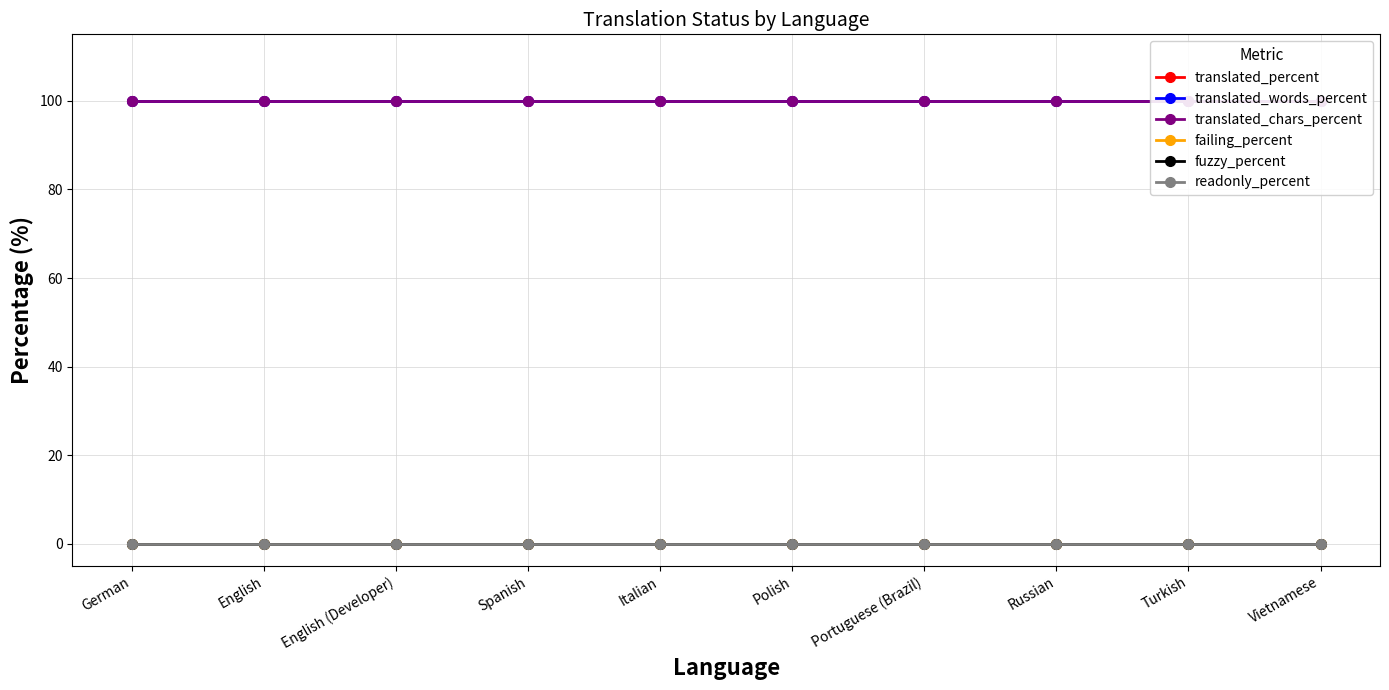

What is the spread (max minus min) of values at Spanish?

100